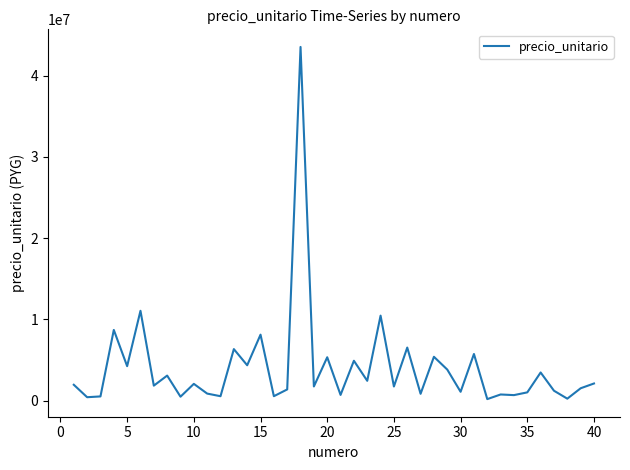

What is the difference between the maximum and minimum values?

43330716